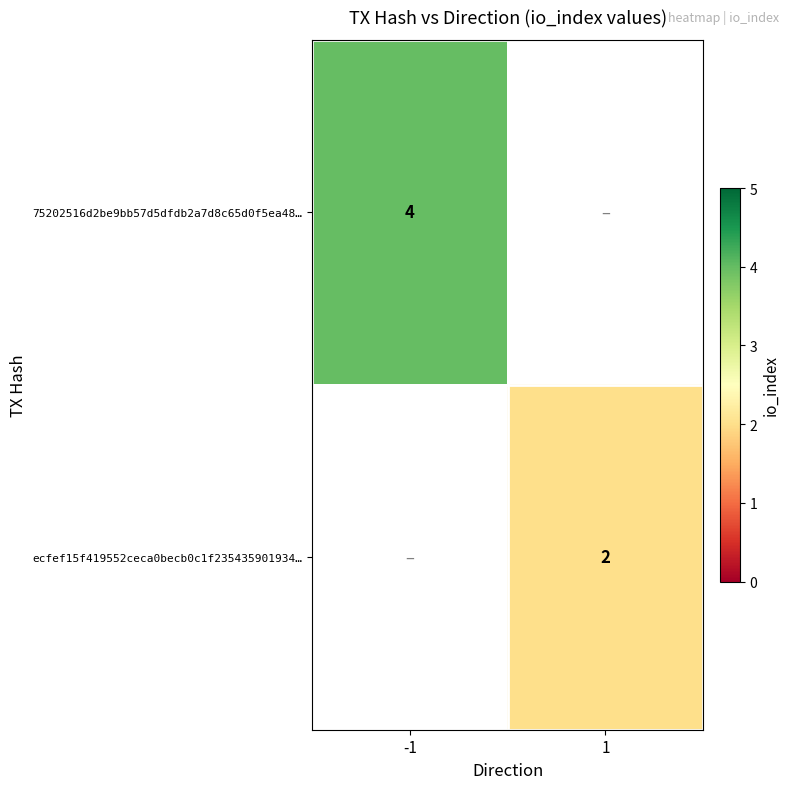

The value of 75202516d2be9bb57d5dfdb2a7d8c65d0f5ea48… at -1 is 4. True or false?

True